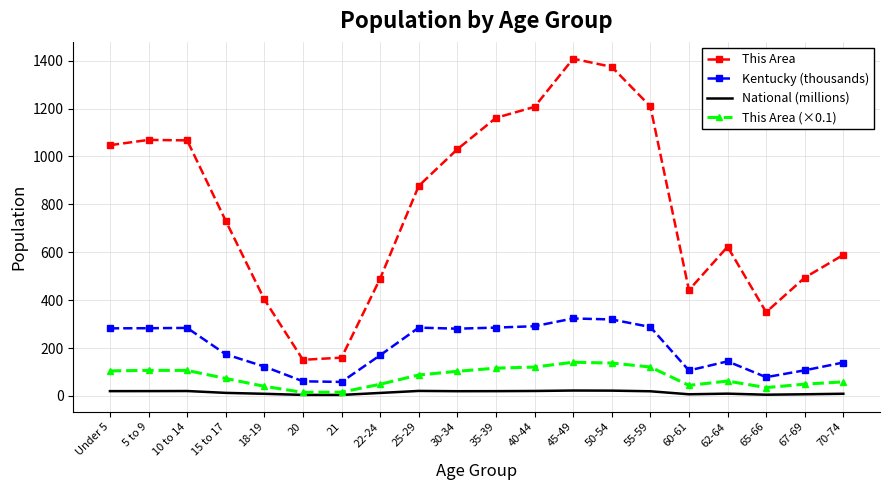

Which series changed the most between 22-24 and 65-66?

This Area